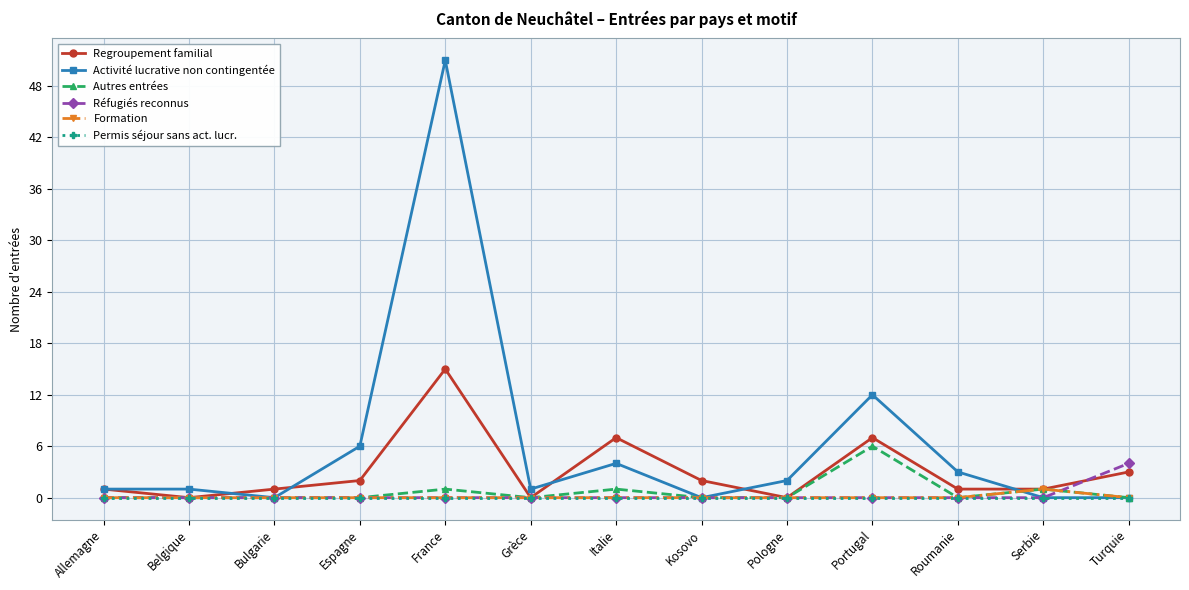

What is the approximate value of Réfugiés reconnus at Turquie?

4